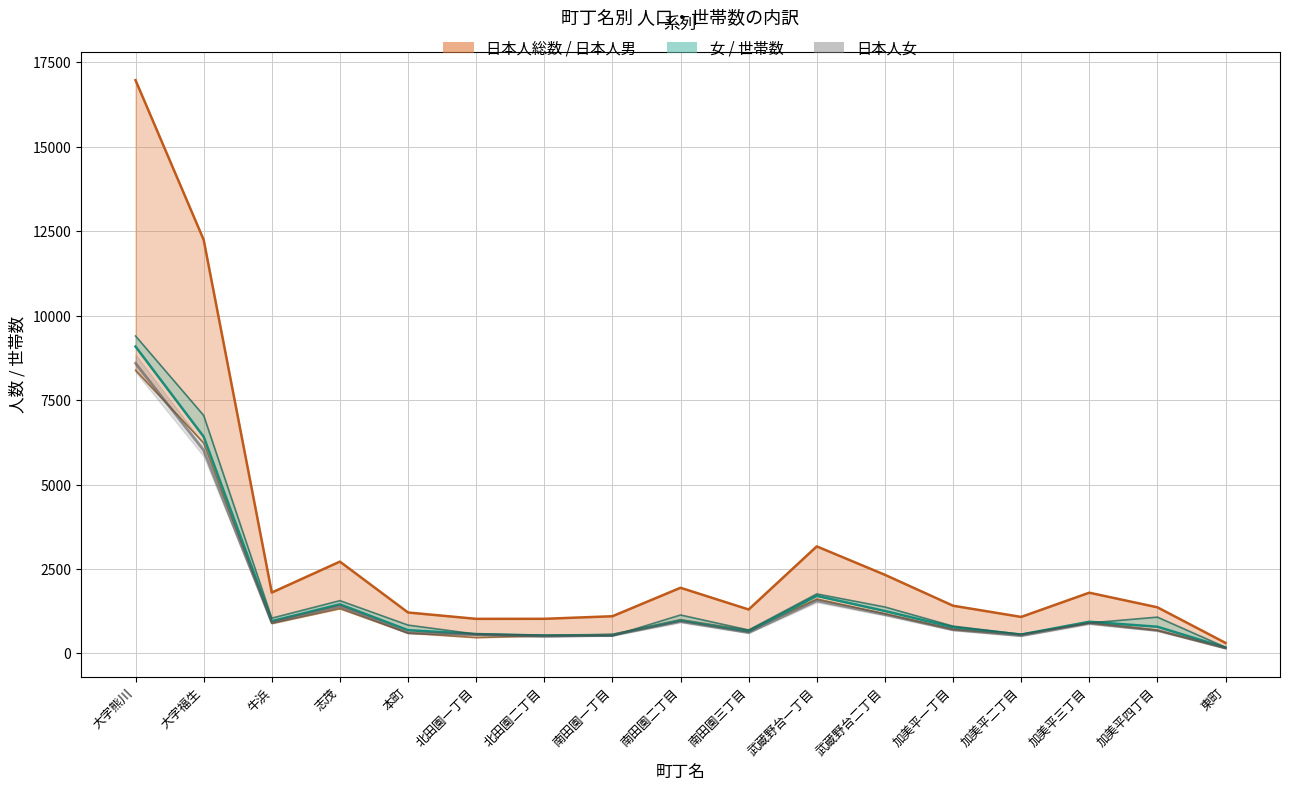

What is the label of the 6th point from the right?

武蔵野台二丁目